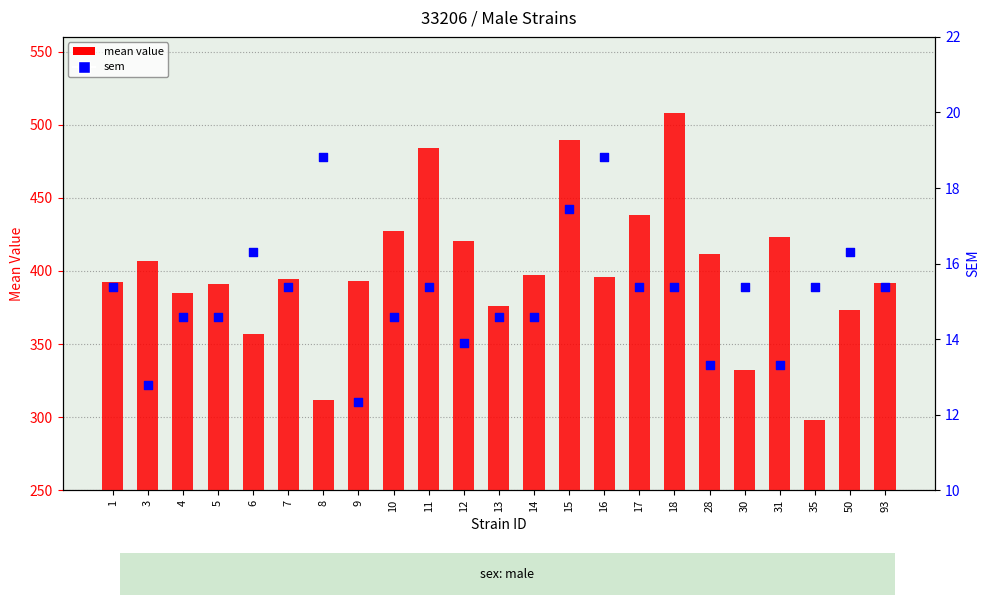

Which series contains the highest Y value?

mean value